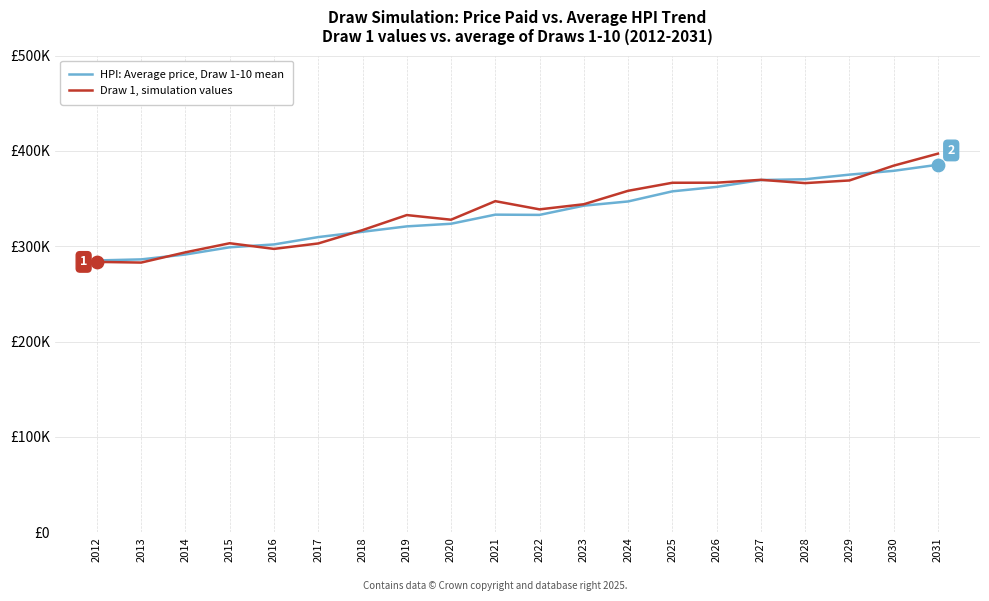

What are all the series names shown in the legend?

HPI: Average price, Draw 1-10 mean, Draw 1, simulation values